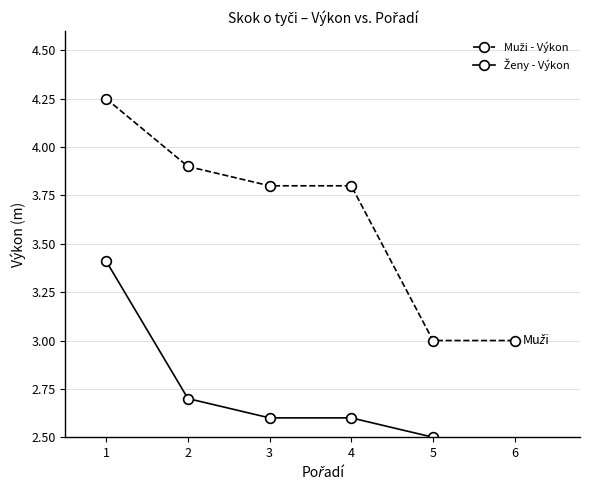

The Ženy - Výkon series shows 1.6 at 1. True or false?

False